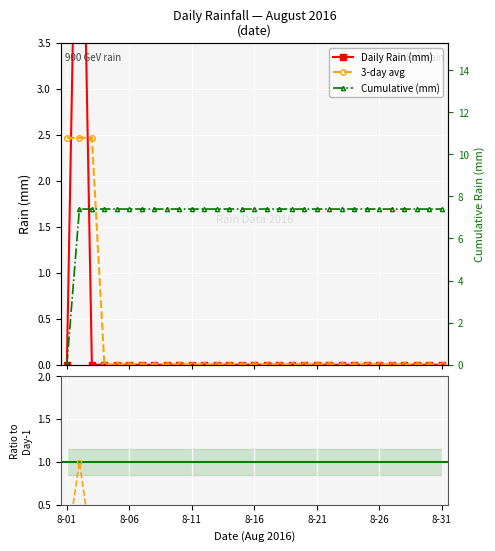

What is the total value across all series at 16?

7.4